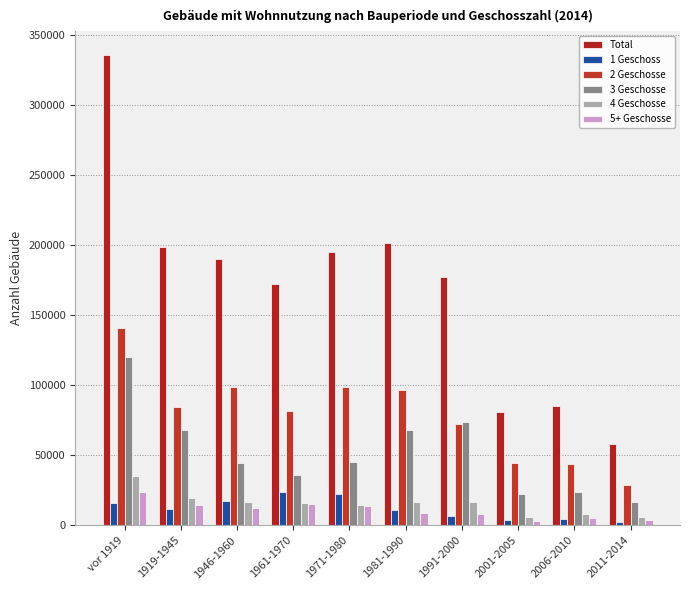

What is the sum of all 4 Geschosse values?

155568